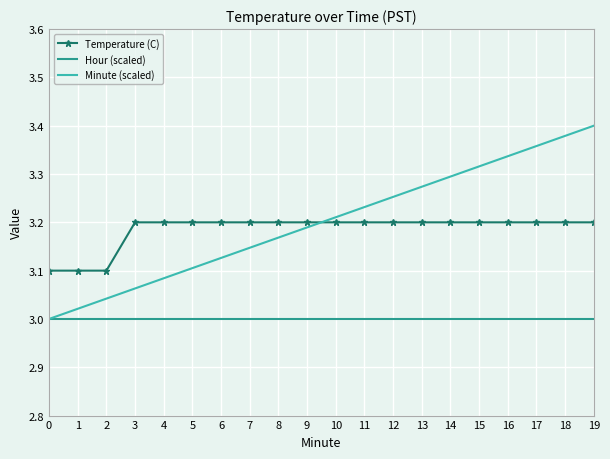

At which category is the sum across all series the highest?

19